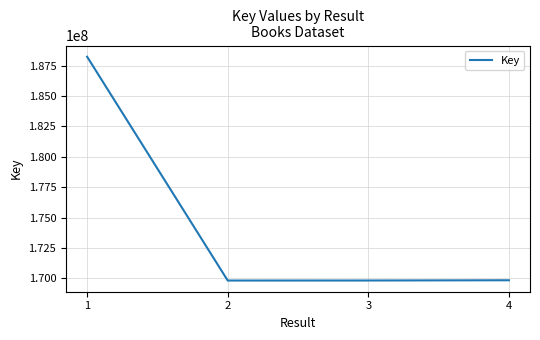

How many interior local valleys (lower than both neighbors) does the data have?

1